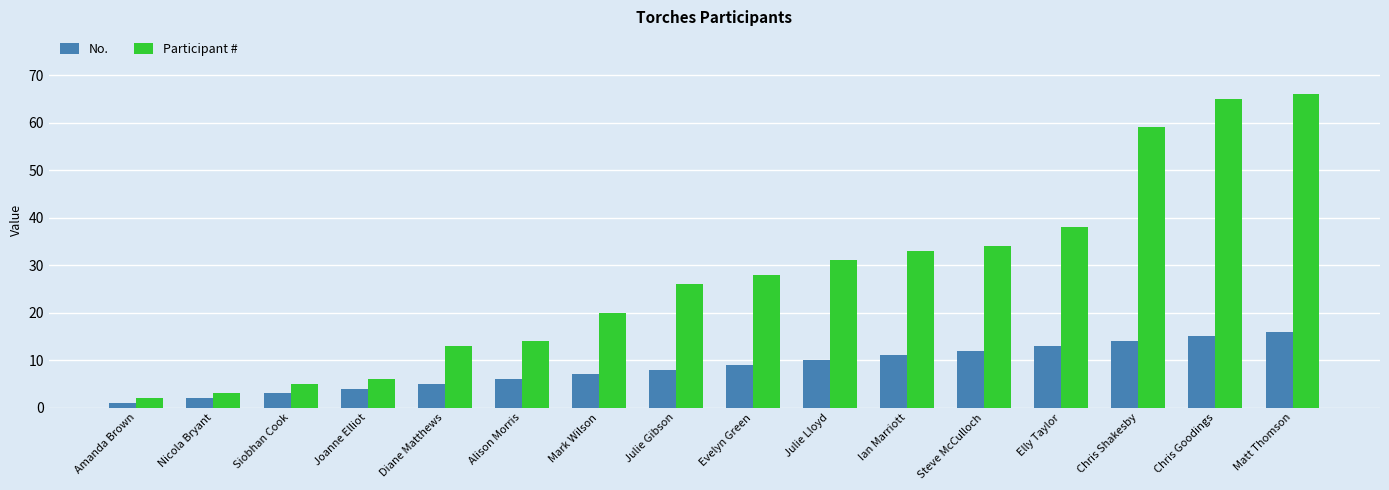

What is the maximum value shown in the chart?

66